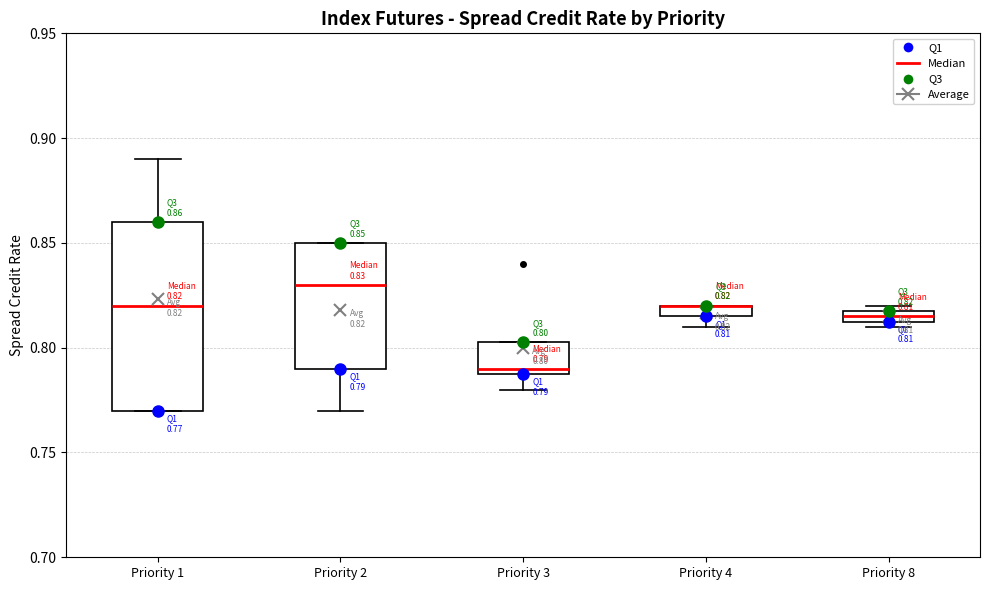

Which box is the tallest, from its lower edge to its upper edge?

Priority 1